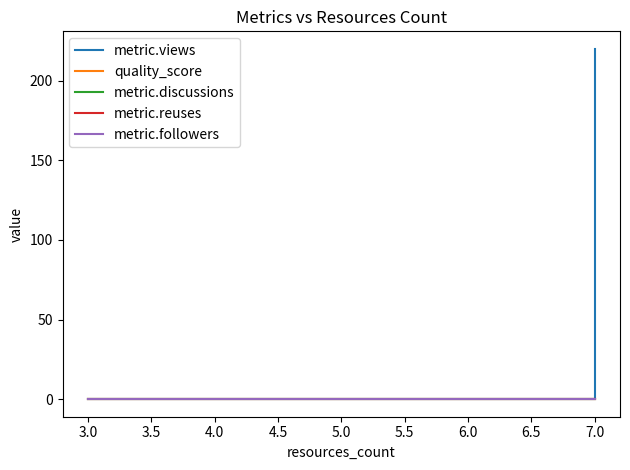

Does the chart display data point markers on the line(s)?

No